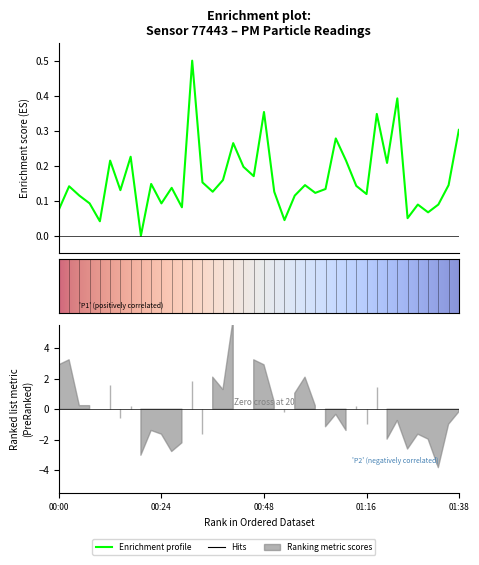

At which category does the chart reach its minimum across all series?

00:19